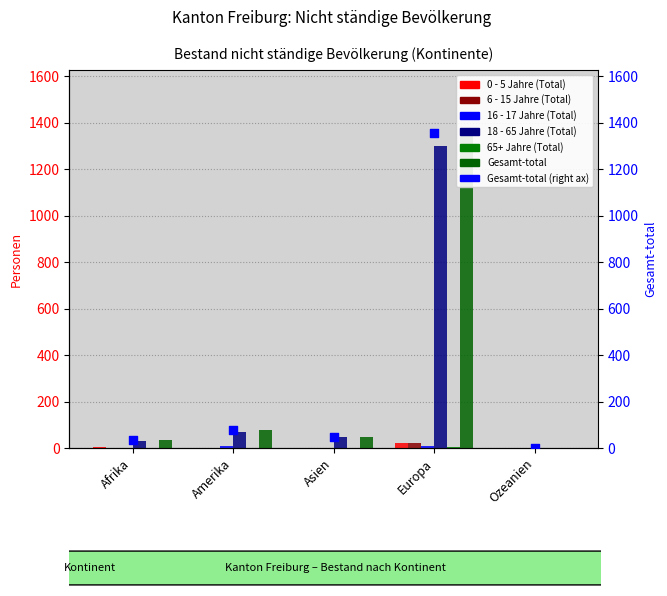

At which category is the sum across all series the highest?

Europa